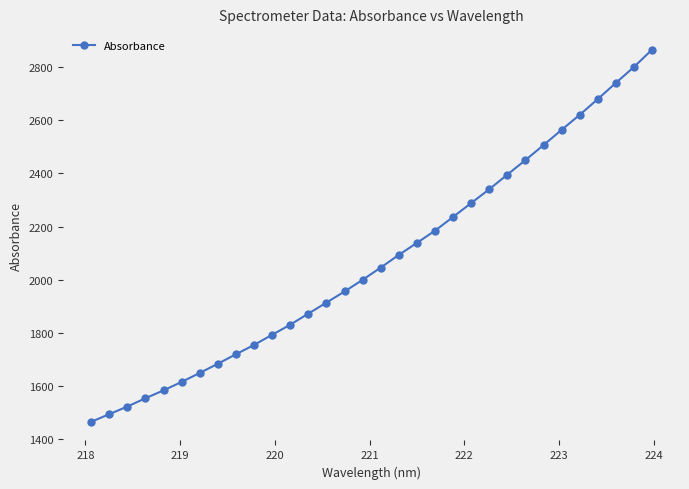

What is the smallest value displayed?

1465.3